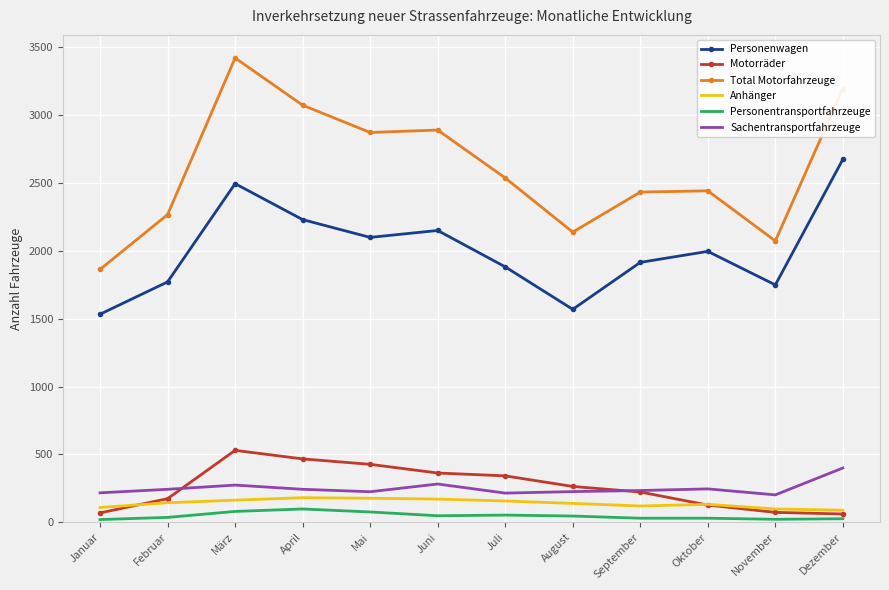

What are all the series names shown in the legend?

Personenwagen, Motorräder, Total Motorfahrzeuge, Anhänger, Personentransportfahrzeuge, Sachentransportfahrzeuge